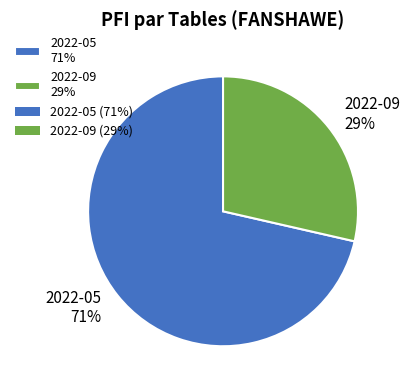

How many slices are in this pie chart?

2